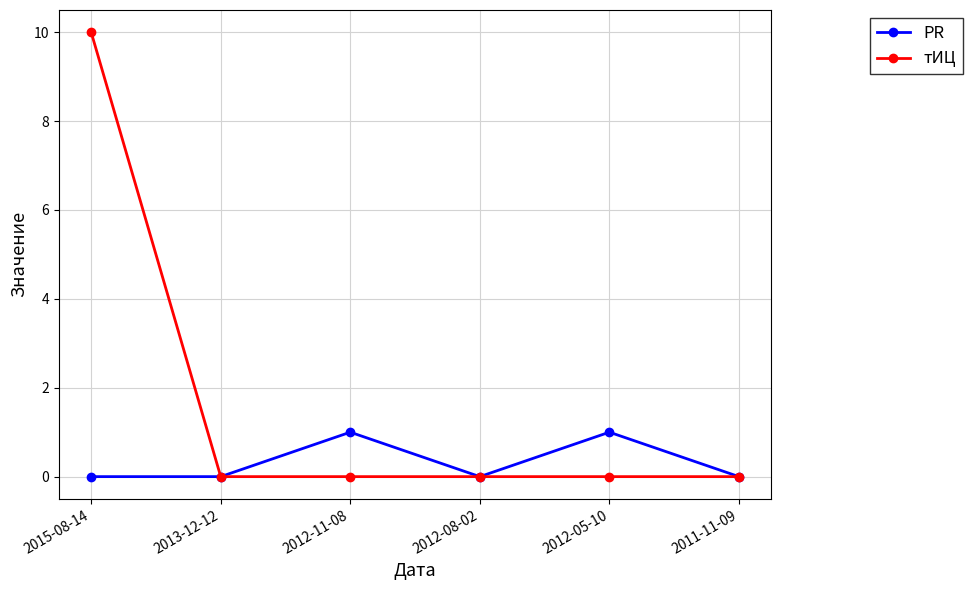

Rank the series by their average value, from highest to lowest.

тИЦ, PR